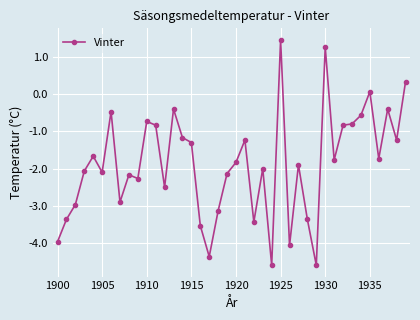

True or false: the data has more than 2 interior local peaks.

True